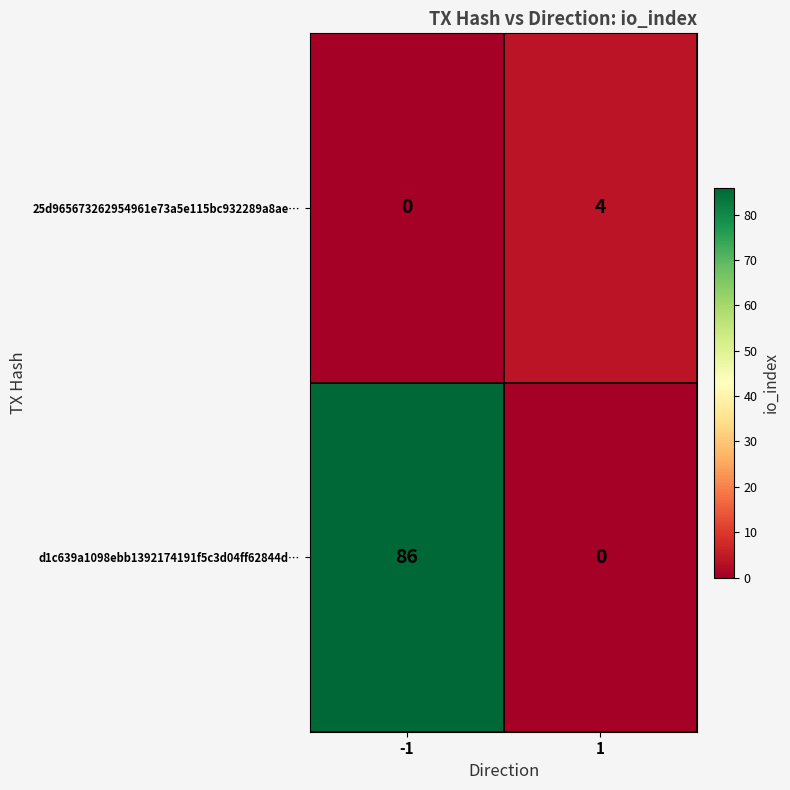

At -1, list the series in order from smallest to largest.

25d965673262954961e73a5e115bc932289a8ae…, d1c639a1098ebb1392174191f5c3d04ff62844d…